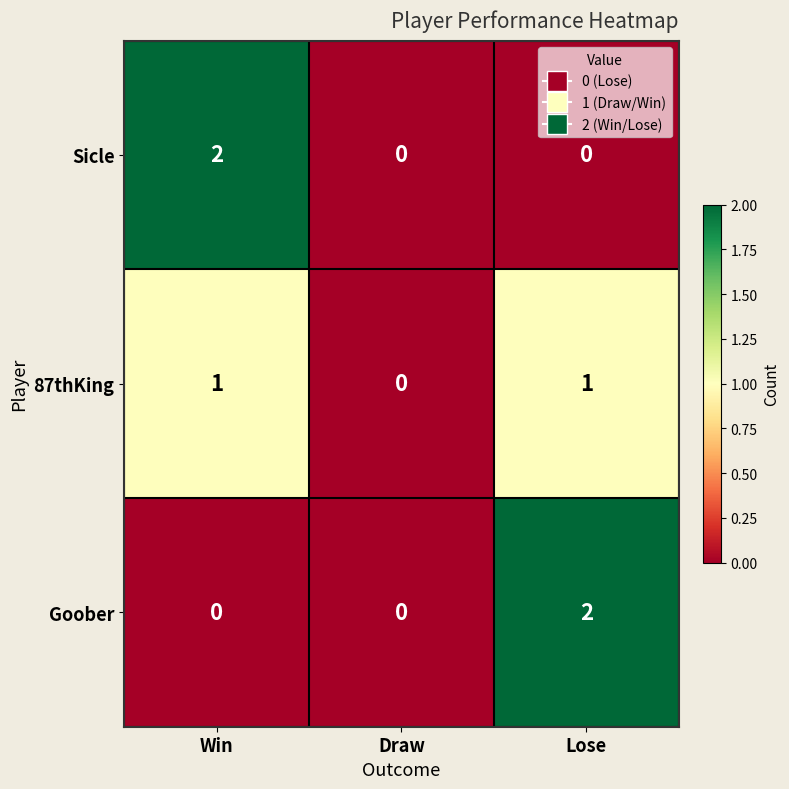

What is the total value across all series at Lose?

3